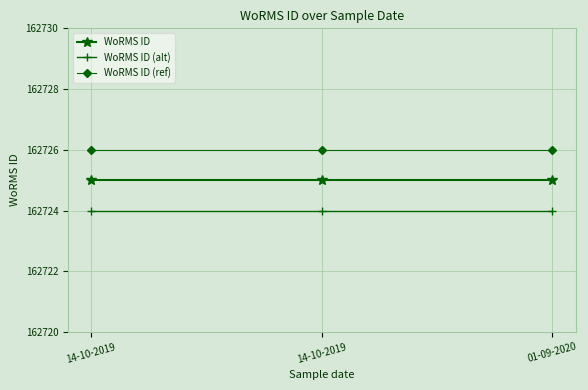

What is the value of the WoRMS ID (ref) point at the 3rd from the left?

162726